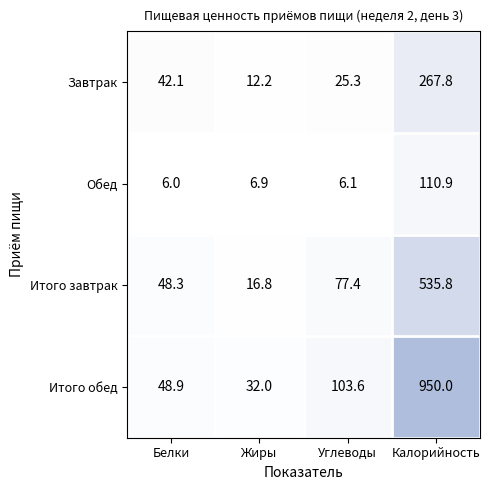

What is the difference between the maximum and minimum values in the Итого обед series?

918.0